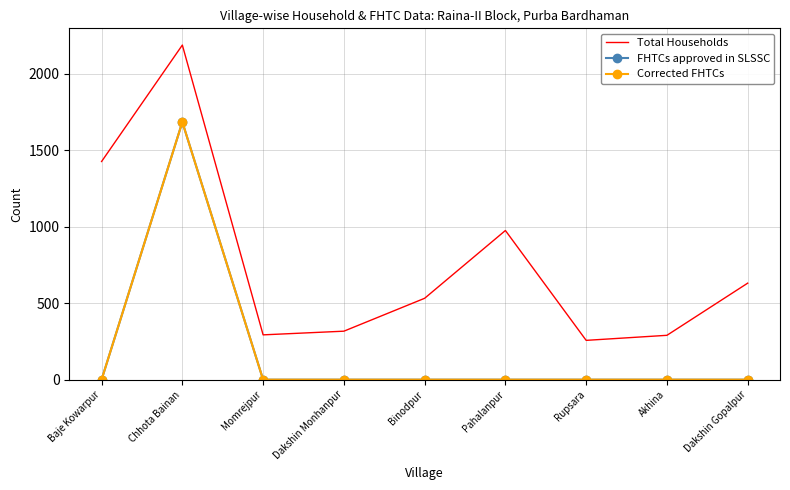

Reading left to right, transcribe all the data shown in this chart.

Total Households: Baje Kowarpur=1426	Chhota Bainan=2187	Momrejpur=293	Dakshin Monhanpur=317	Binodpur=532	Pahalanpur=975	Rupsara=257	Akhina=290	Dakshin Gopalpur=631
FHTCs approved in SLSSC: Baje Kowarpur=0	Chhota Bainan=1684	Momrejpur=0	Dakshin Monhanpur=0	Binodpur=0	Pahalanpur=0	Rupsara=0	Akhina=0	Dakshin Gopalpur=0
Corrected FHTCs: Baje Kowarpur=0	Chhota Bainan=1684	Momrejpur=0	Dakshin Monhanpur=0	Binodpur=0	Pahalanpur=0	Rupsara=0	Akhina=0	Dakshin Gopalpur=0